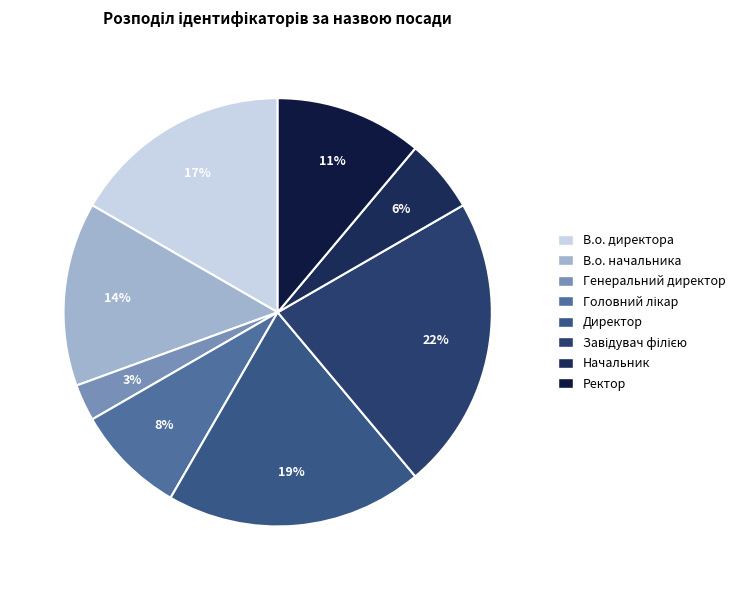

How many segments does this pie chart have?

8